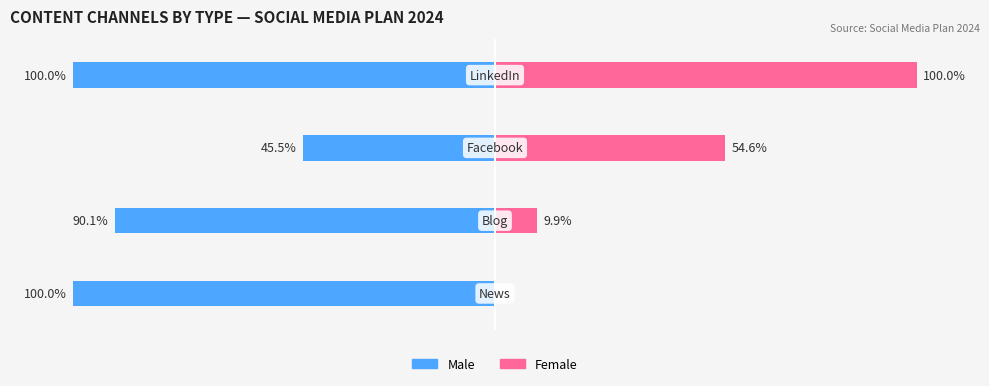

Are the bars horizontal?

Yes